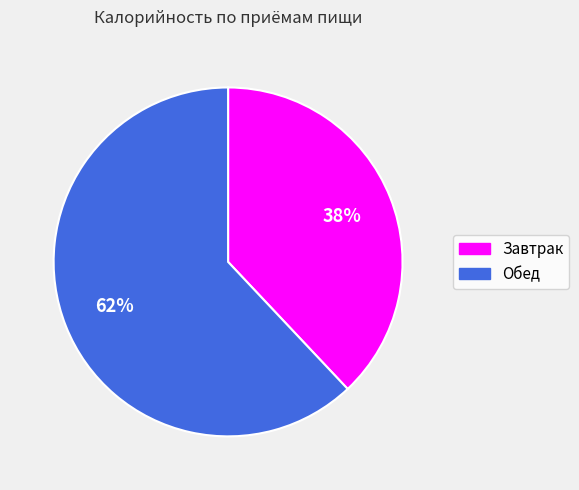

How many segments does this pie chart have?

2